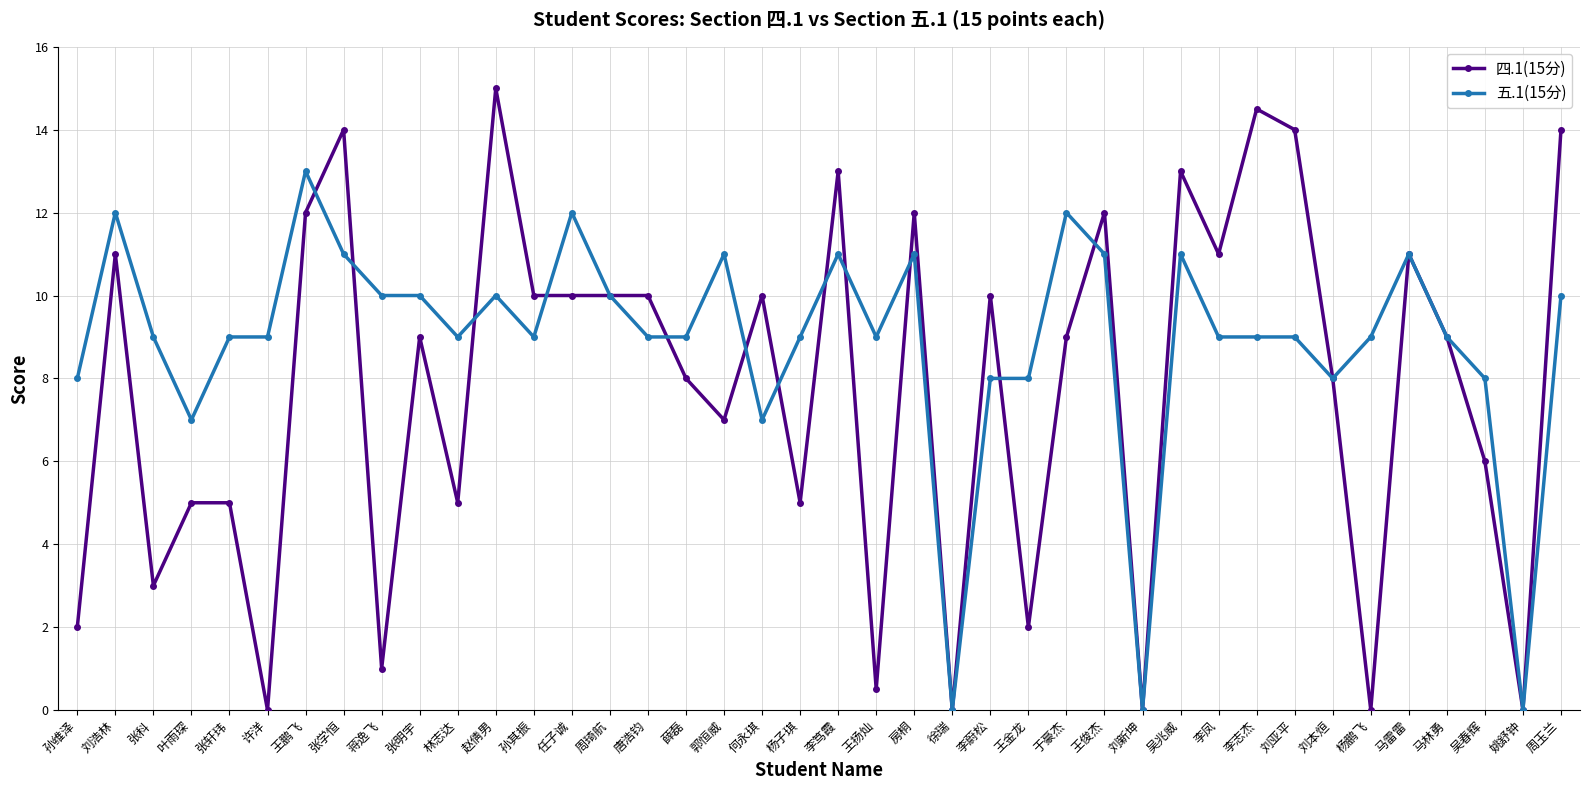

Between which two adjacent categories do 五.1(15分) and 四.1(15分) first intersect?

王鹏飞 and 张学恒